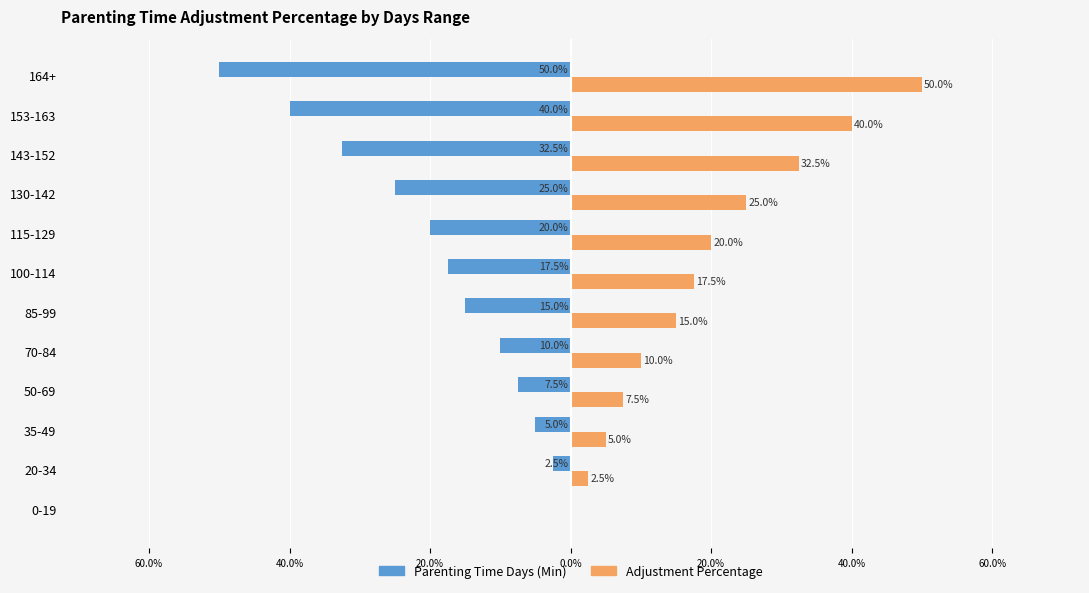

What is the label of the 7th bar from the right?

85-99